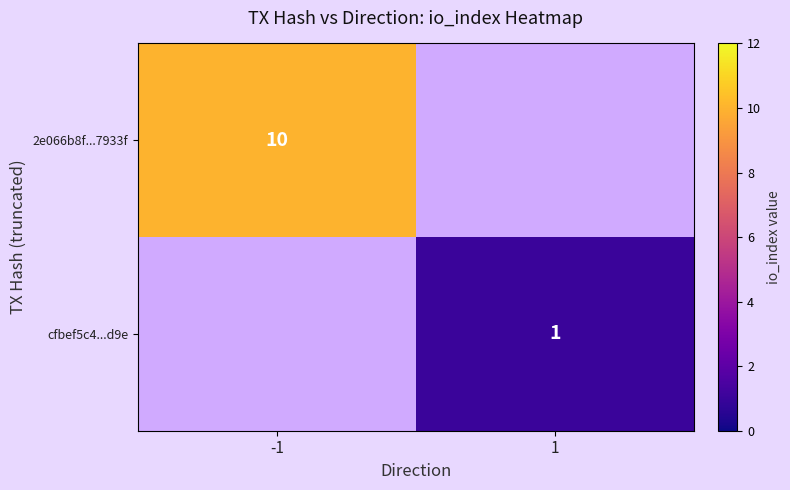

What is the minimum value shown in the chart?

1.0